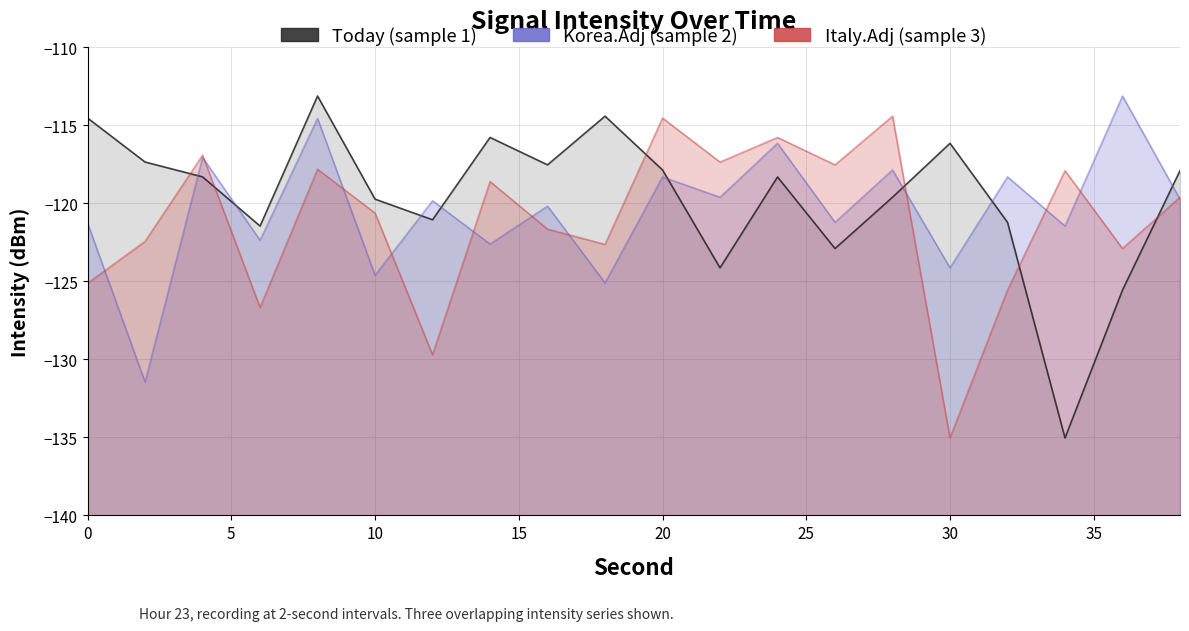

Does the chart display data point markers on the line(s)?

No